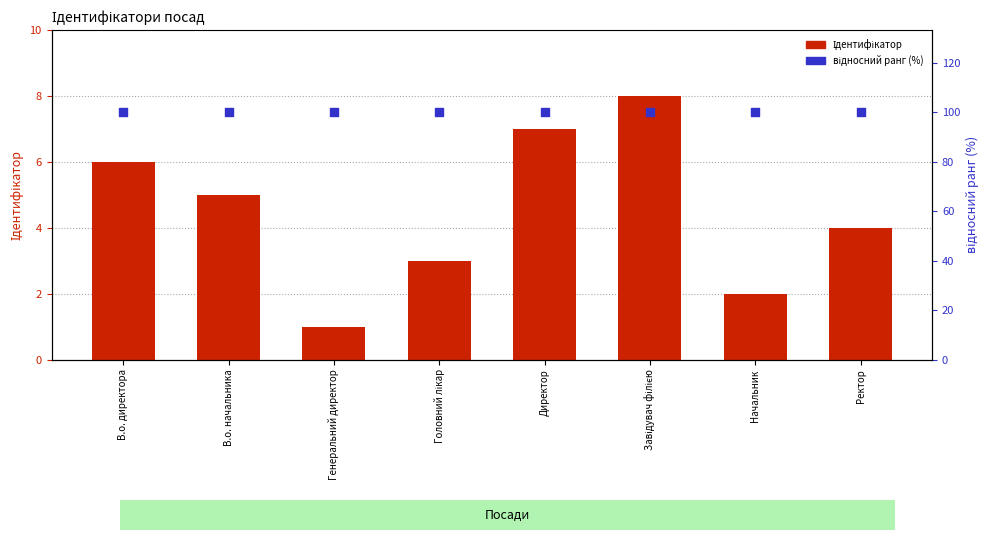

What are all the series names shown in the legend?

Ідентифікатор, відносний ранг (%)